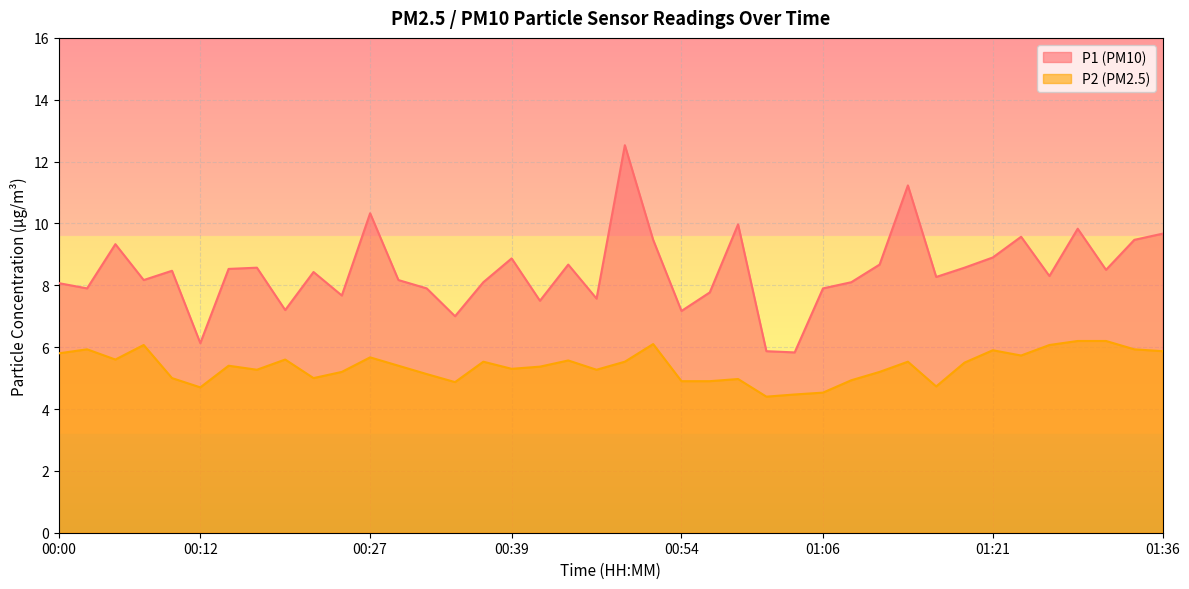

Where is the first local minimum for P1?

00:03